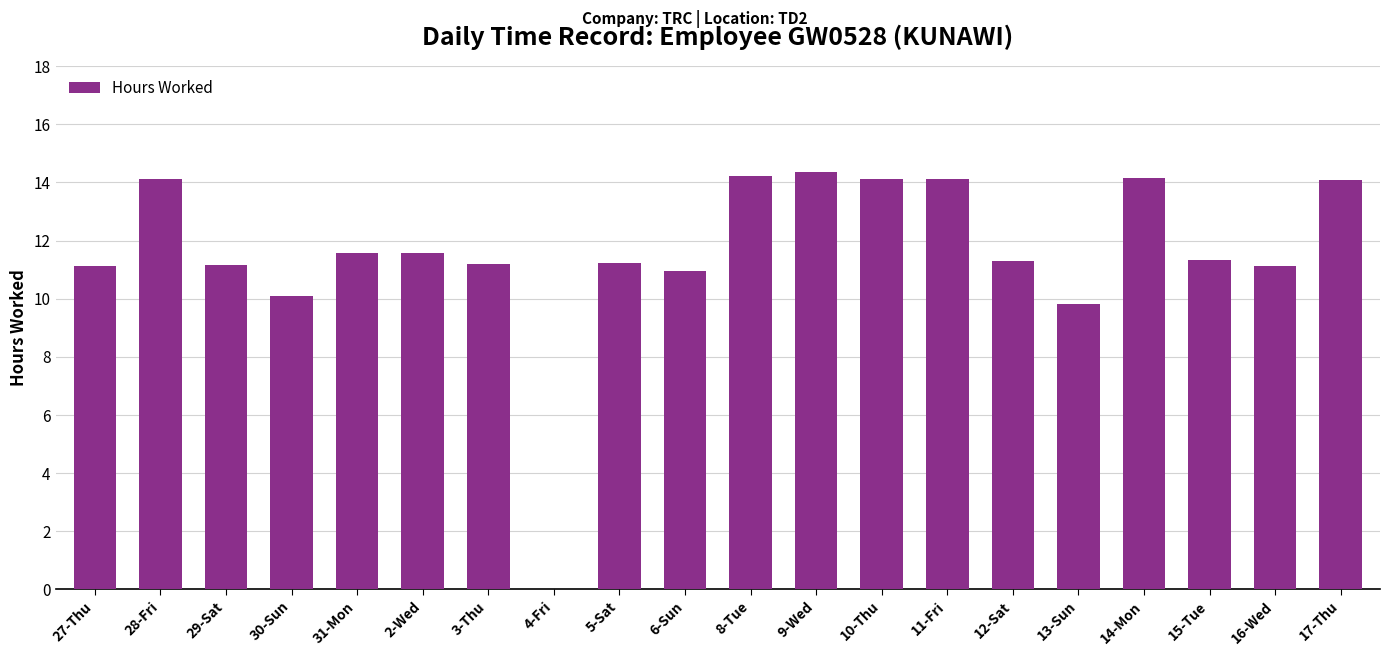

What is the maximum value shown in the chart?

14.4